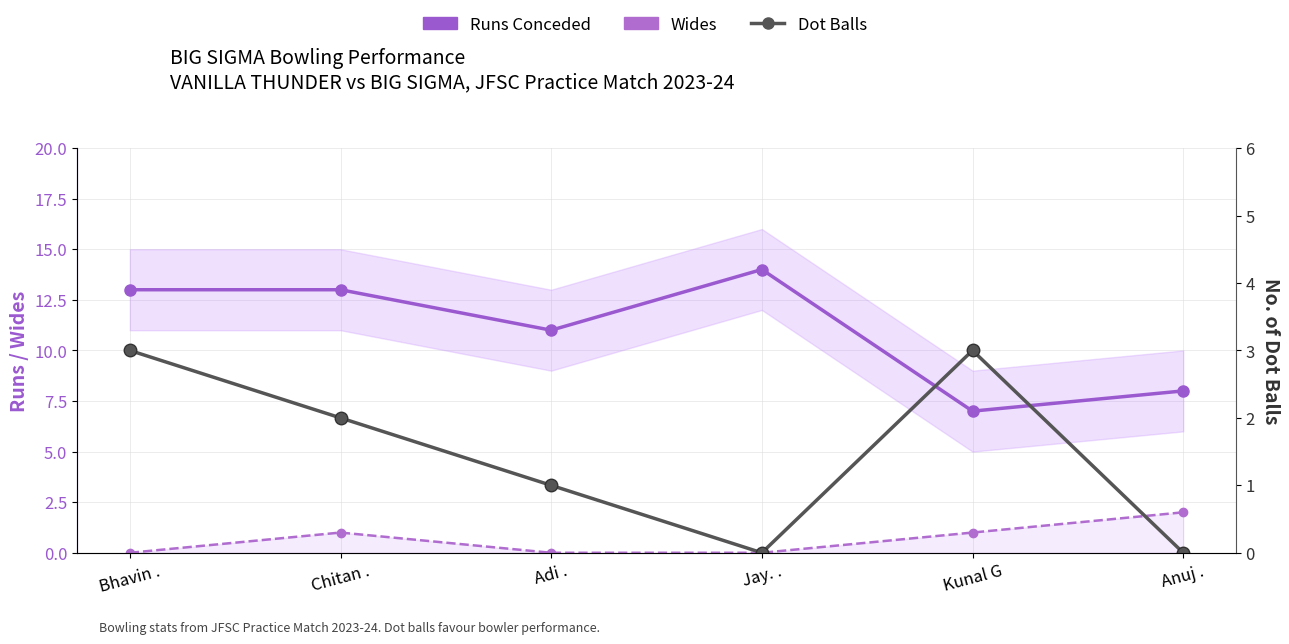

Is the value of Wides at Anuj . greater than the value of Runs Conceded at Kunal G?

No